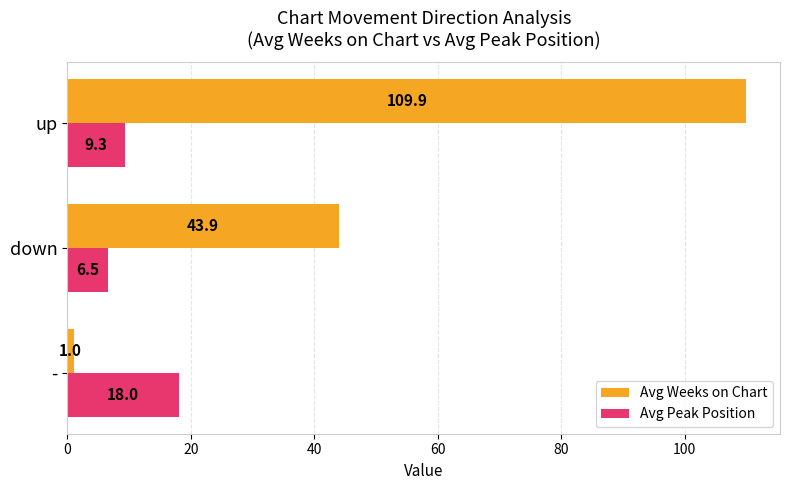

True or false: Avg Weeks on Chart has a value of 43.9 at down.

True